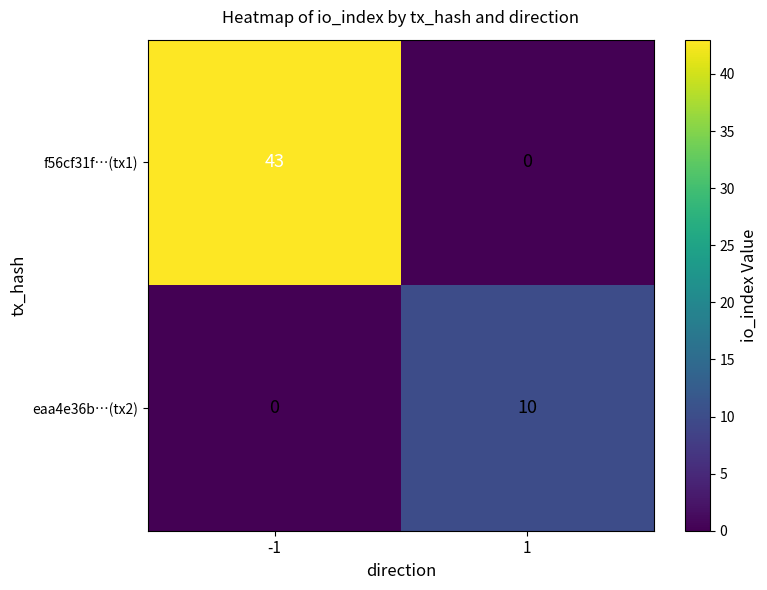

Which category has the highest value across all series?

-1